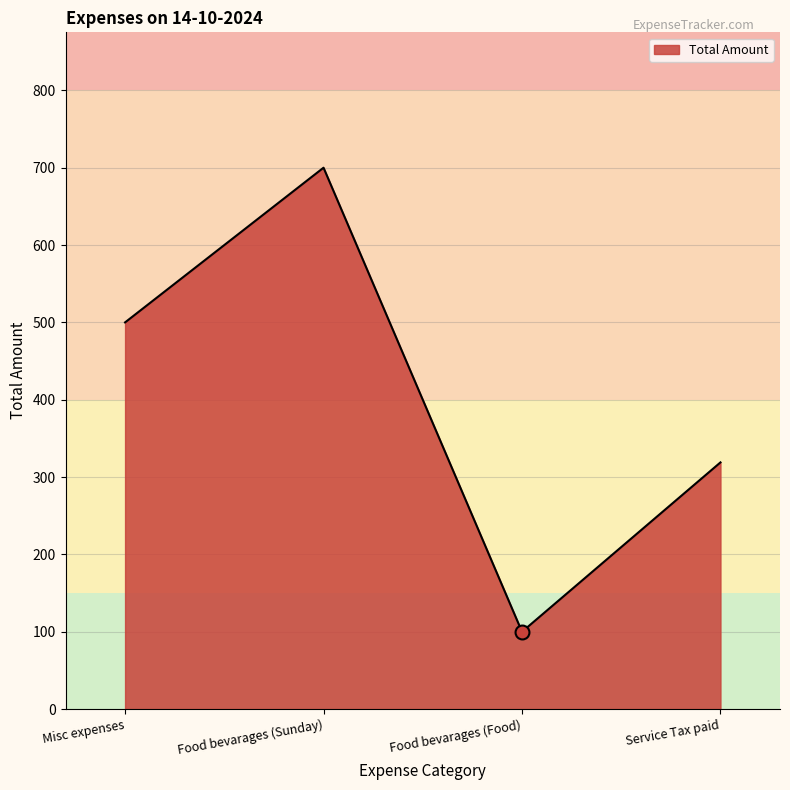

True or false: the data shows 700 at Food bevarages (Sunday).

True